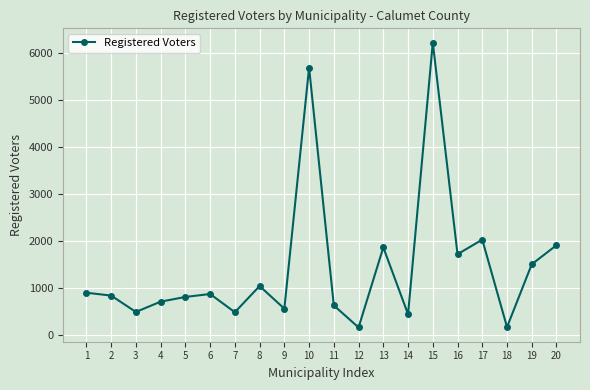

What is the greatest value displayed?

6222